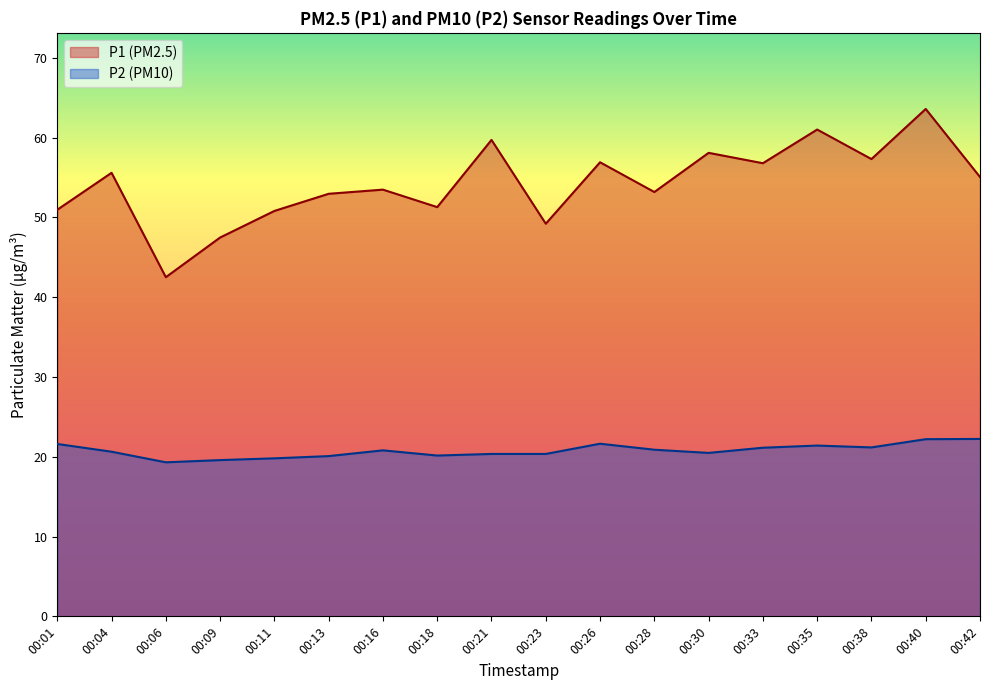

True or false: P2 has more than 1 interior local peaks.

True